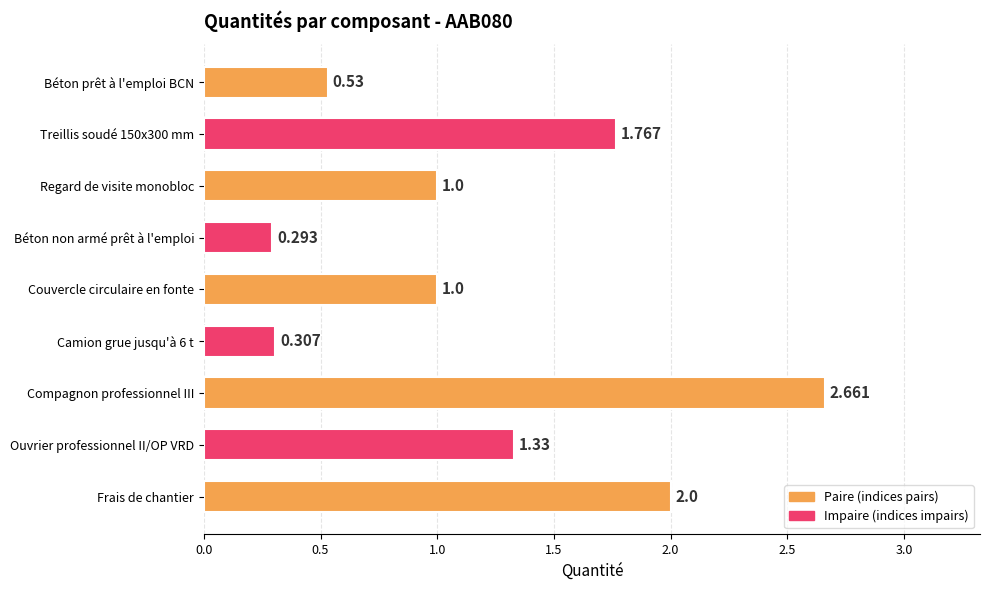

What is the sum of all values?

10.9